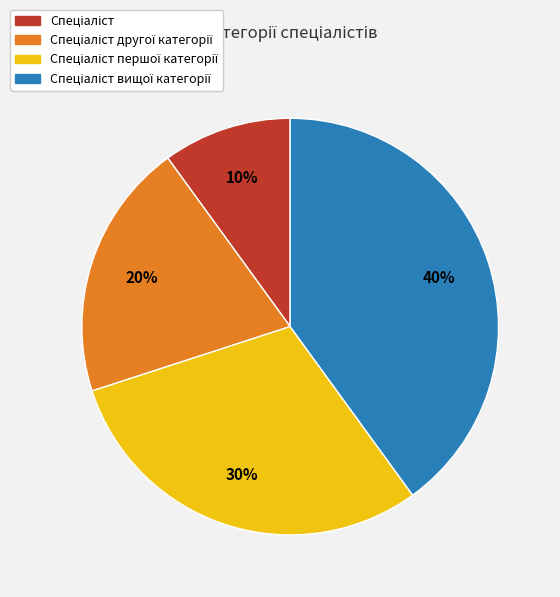

How many slices are in this pie chart?

4